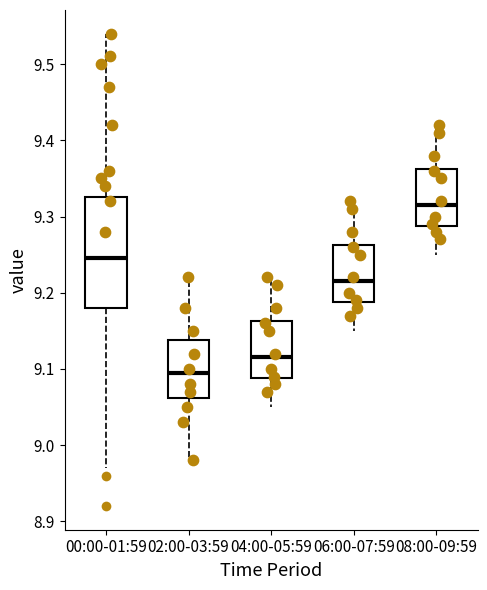

Reading left to right, transcribe this box plot: for each box, give where its median line is, the range the box spans, and where its two whiskers end, as read against the y-axis. The values are not printed on the chart, so give them approximately, as read against the axis.

00:00-01:59: median 9.25, box 9.18 to 9.33, whiskers 8.97 to 9.54
02:00-03:59: median 9.10, box 9.06 to 9.14, whiskers 8.98 to 9.22
04:00-05:59: median 9.12, box 9.09 to 9.16, whiskers 9.05 to 9.22
06:00-07:59: median 9.22, box 9.19 to 9.26, whiskers 9.15 to 9.32
08:00-09:59: median 9.32, box 9.29 to 9.36, whiskers 9.25 to 9.42